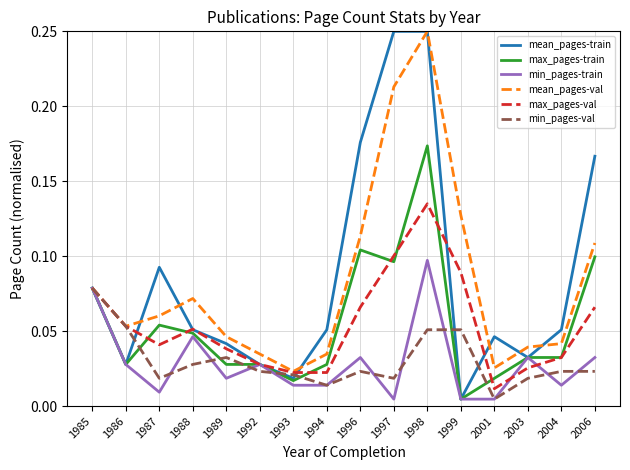

Where is the first local minimum for min_pages-val?

1987